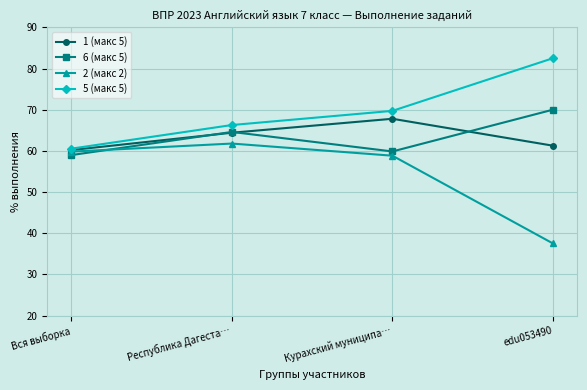

Rank the series by their maximum value, from lowest to highest.

2 (макс 2), 1 (макс 5), 6 (макс 5), 5 (макс 5)